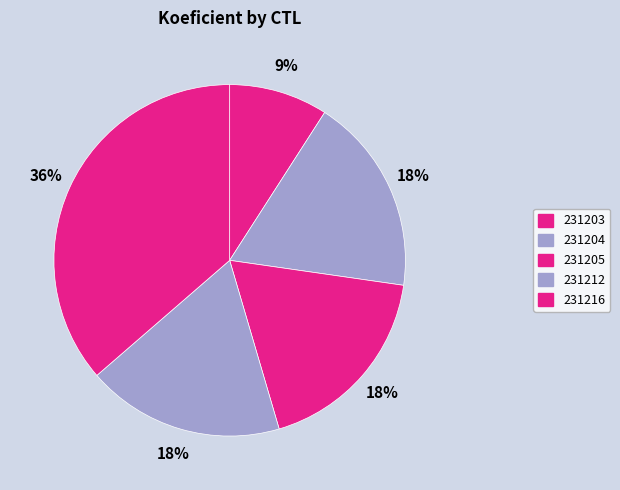

To the nearest percent, what is the difference between the largest and smallest slice percentages?

27%